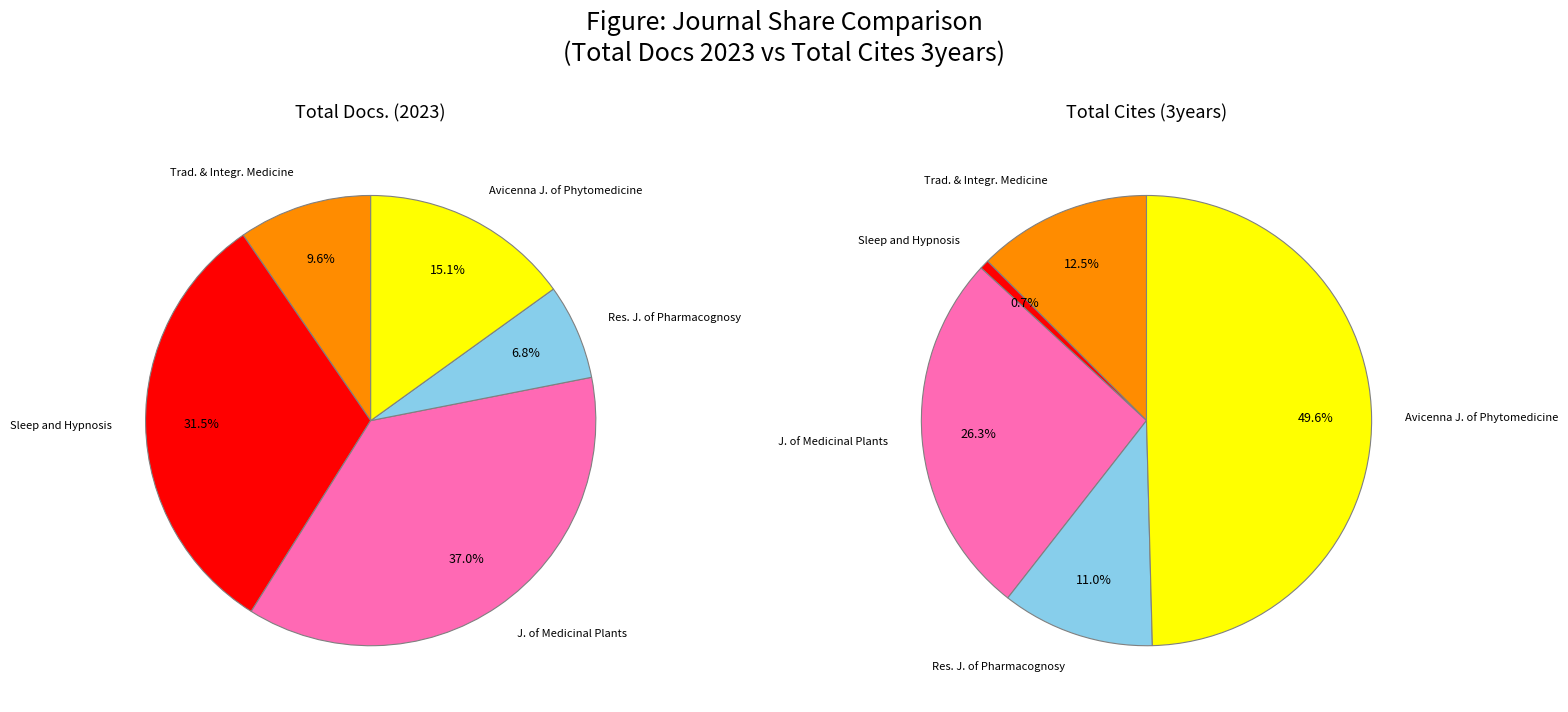

Do Sleep and Hypnosis and Avicenna Journal of Phytomedicine together represent more than half of the pie?

No